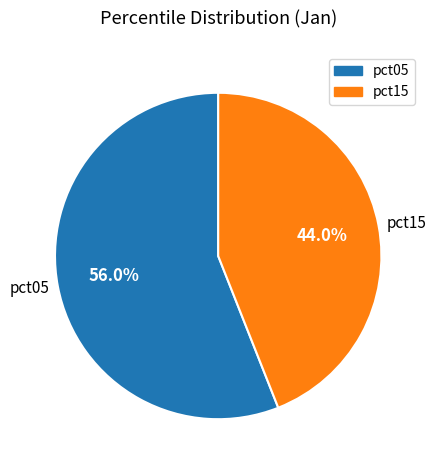

What is the largest slice in the pie chart?

pct05